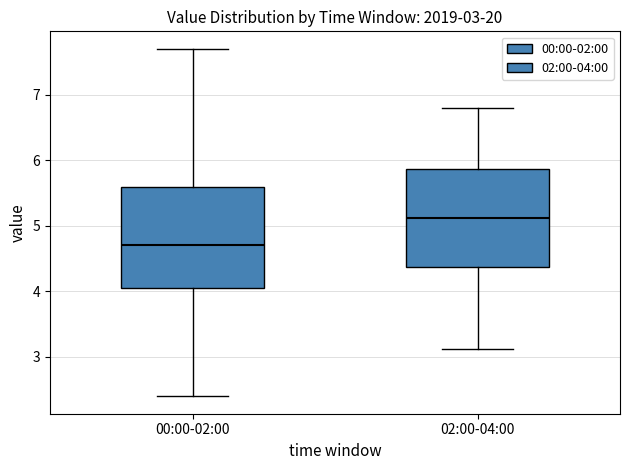

Which box's median line is the lowest?

00:00-02:00